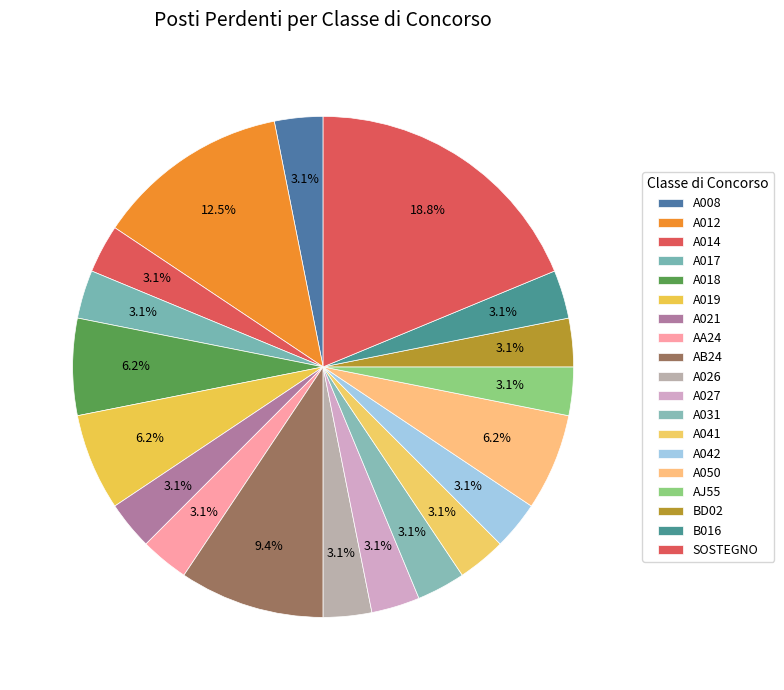

True or false: A012 accounts for 21% of the total.

False